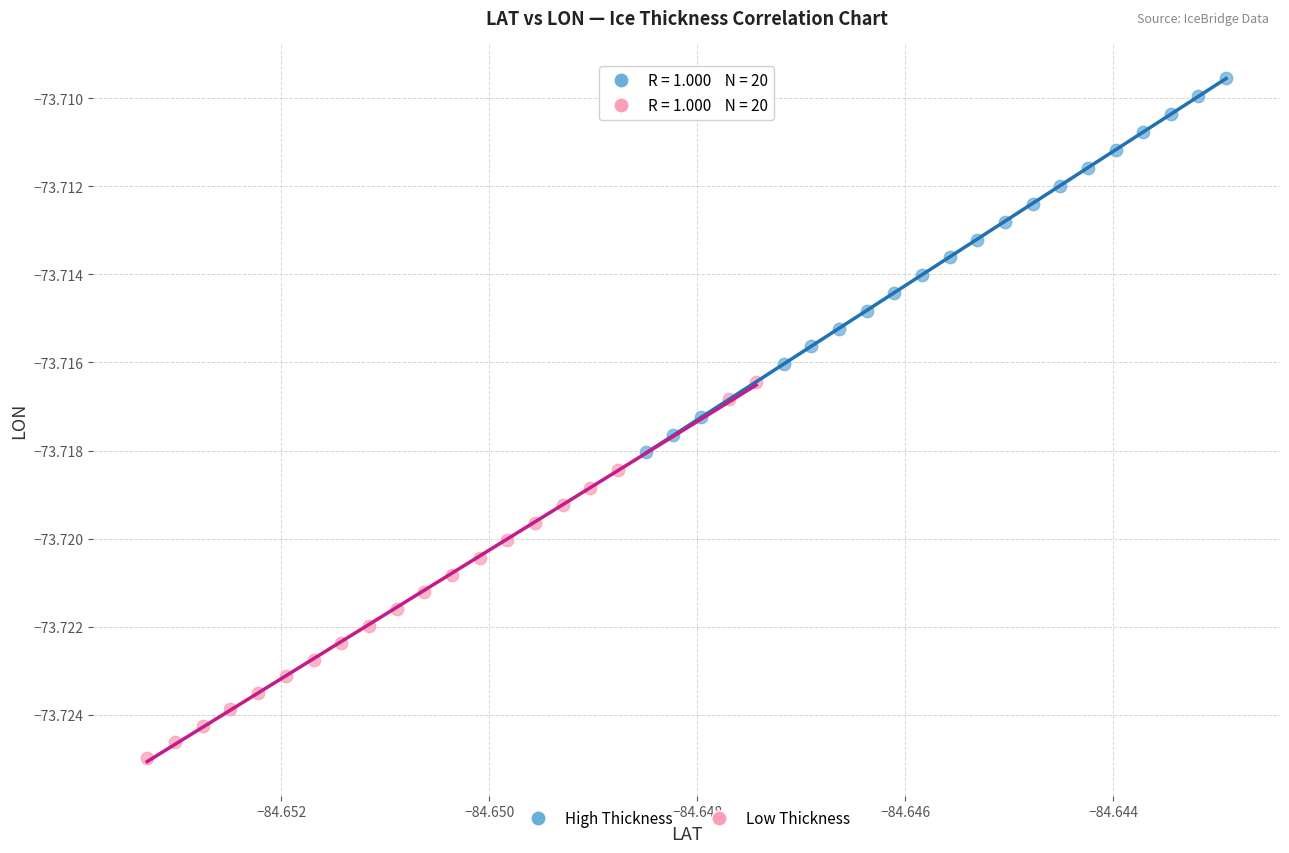

What are all the series names shown in the legend?

High Thickness, Low Thickness